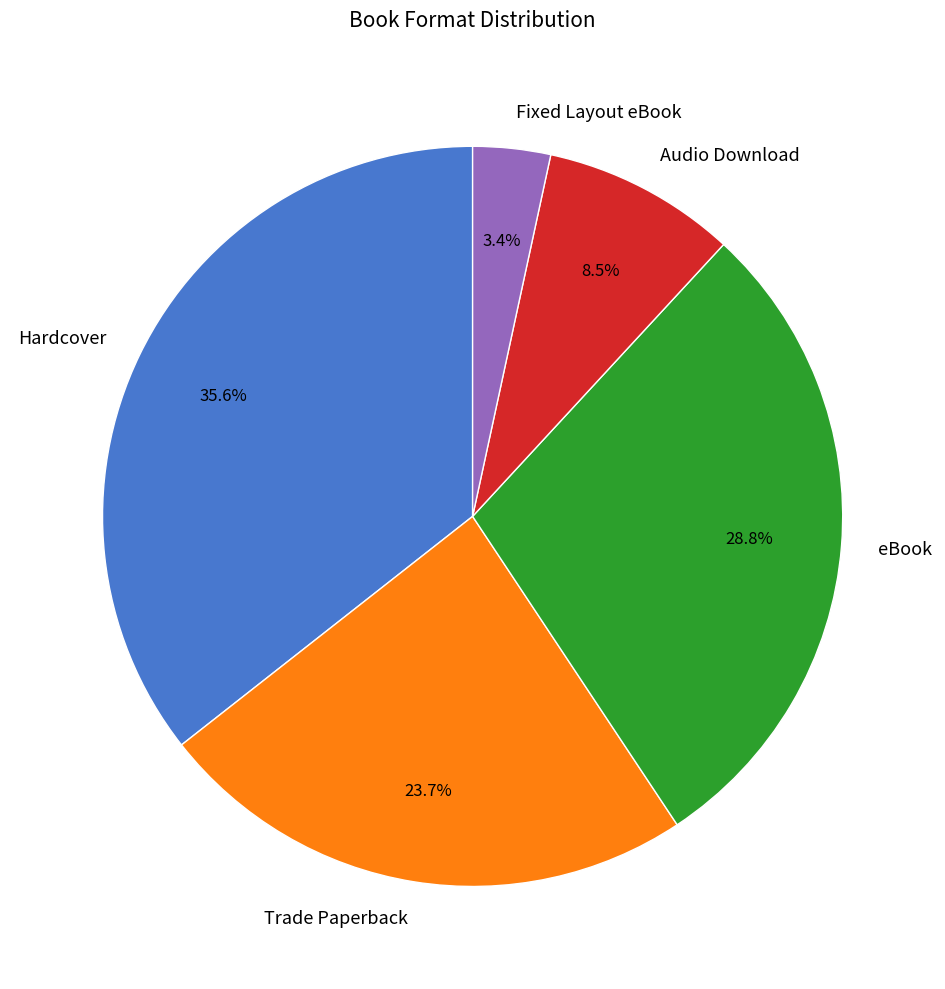

Rank the categories by value from lowest to highest.

Fixed Layout eBook, Audio Download, Trade Paperback, eBook, Hardcover